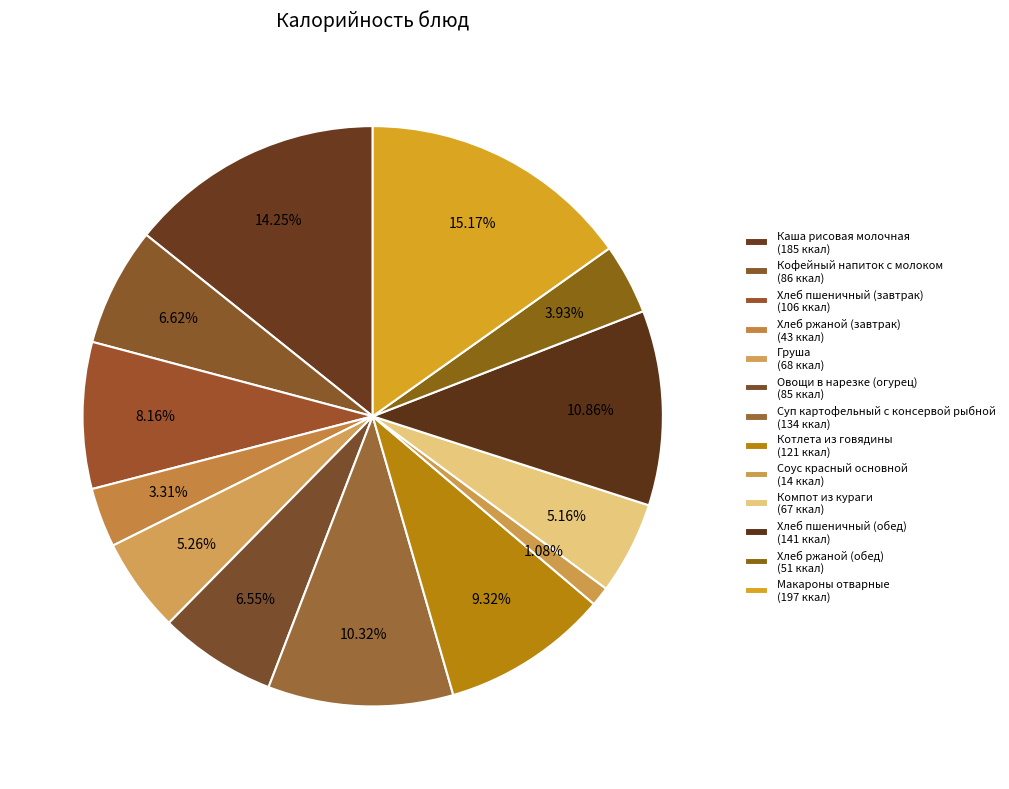

Is the sum of Соус красный основной and Котлета из говядины greater than half?

No